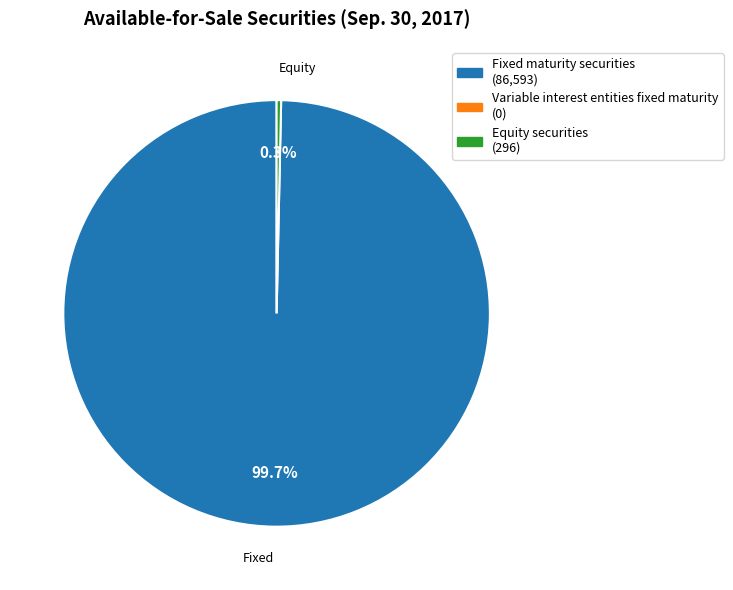

Is there any slice that represents more than half of the pie?

Yes